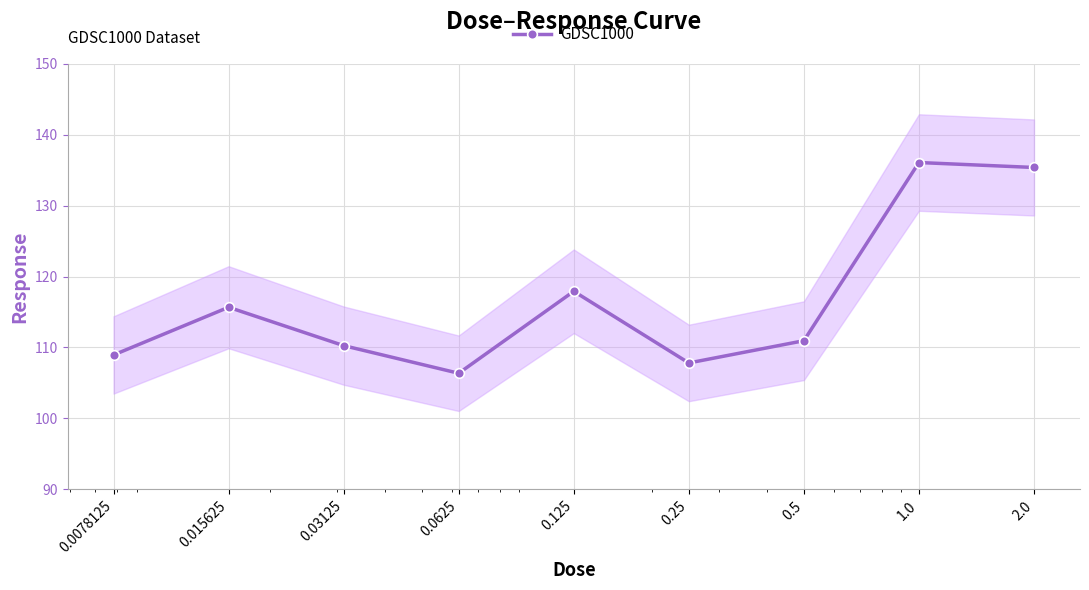

What is the minimum value shown in the chart?

106.4